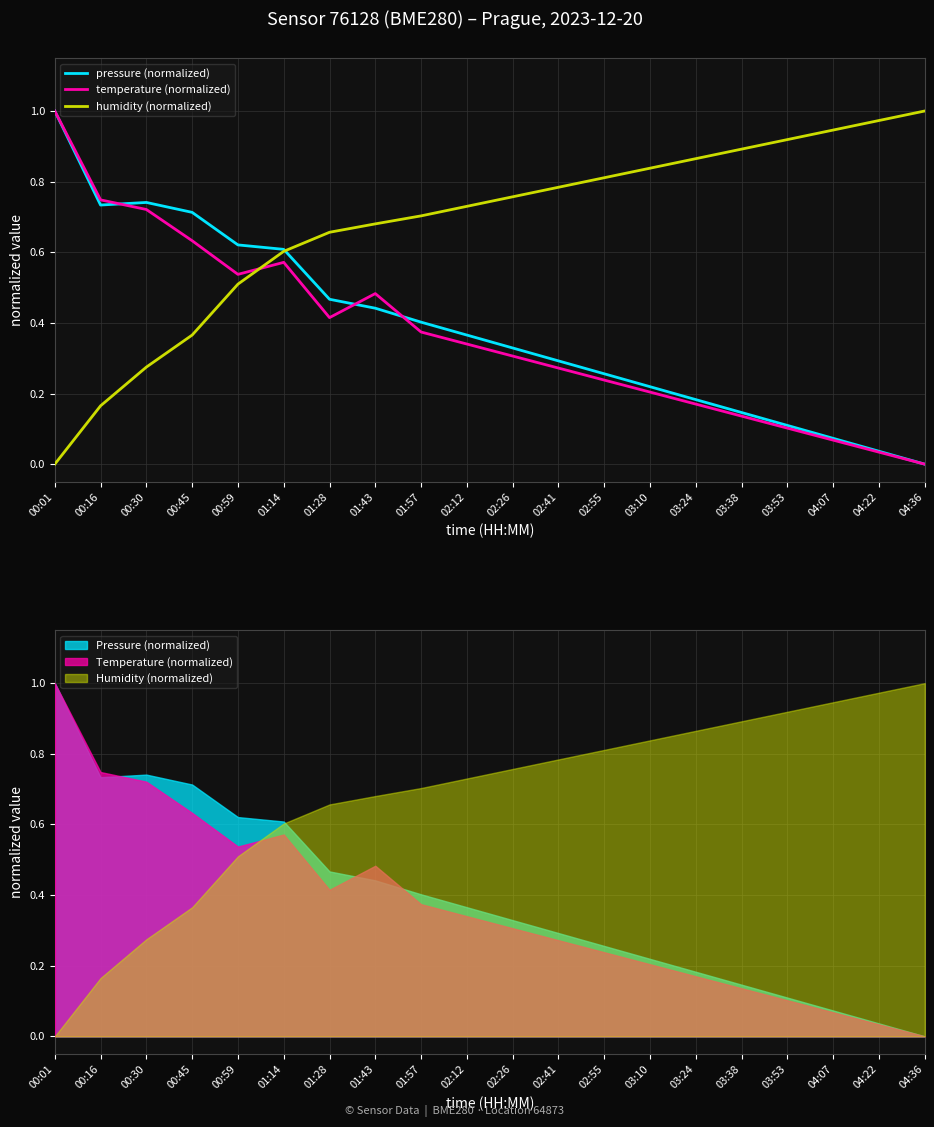

Reading right to left, transcribe all the data shown in this chart.

pressure (normalized): 0.0	0.0	0.1	0.1	0.1	0.2	0.2	0.3	0.3	0.3	0.4	0.4	0.4	0.5	0.6	0.6	0.7	0.7	0.7	1.0
temperature (normalized): 0.0	0.0	0.1	0.1	0.1	0.2	0.2	0.2	0.3	0.3	0.3	0.4	0.5	0.4	0.6	0.5	0.6	0.7	0.7	1.0
humidity (normalized): 1.0	1.0	0.9	0.9	0.9	0.9	0.8	0.8	0.8	0.8	0.7	0.7	0.7	0.7	0.6	0.5	0.4	0.3	0.2	0.0